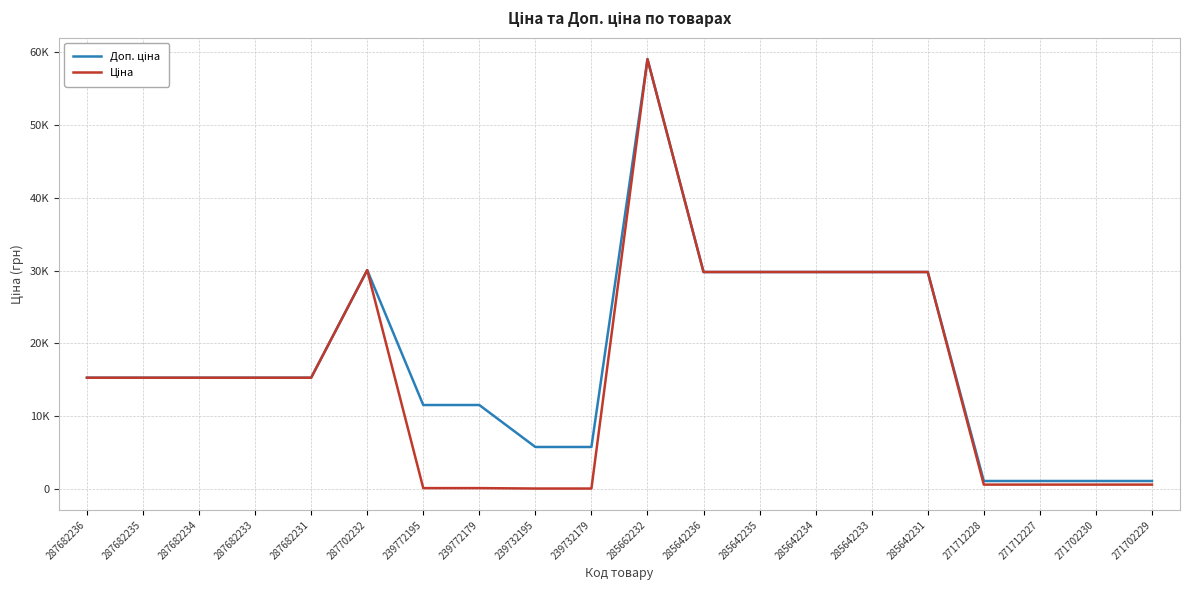

Count the number of data series in this chart.

2